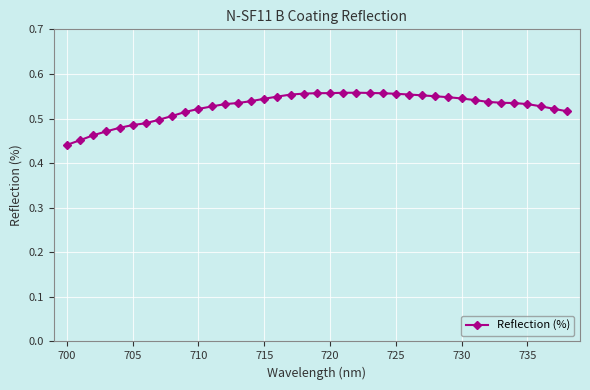

How many data points does each series have?

39